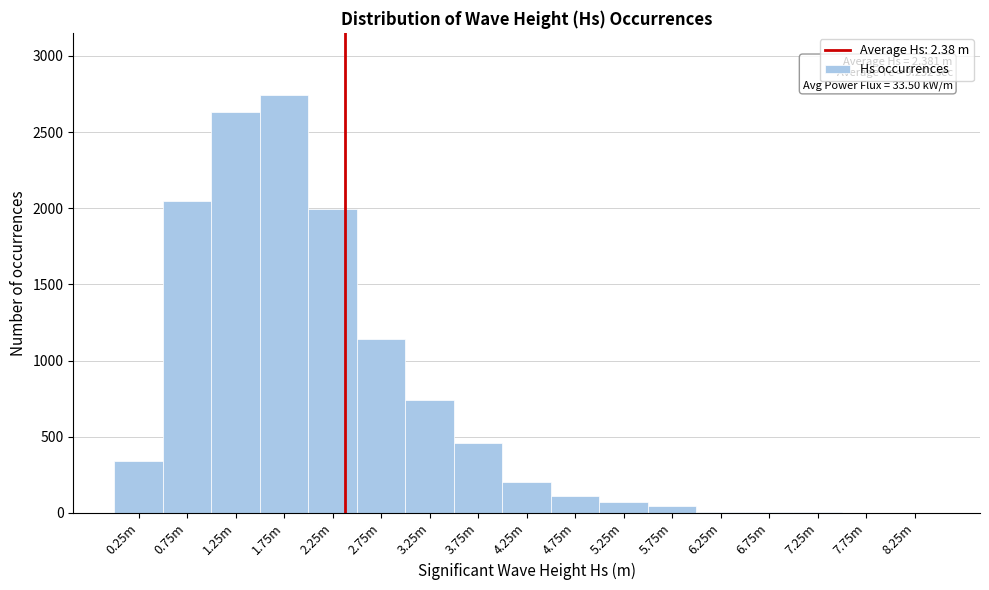

Approximately how many times larger is the value at 1.25m compared to 4.75m?

24.2